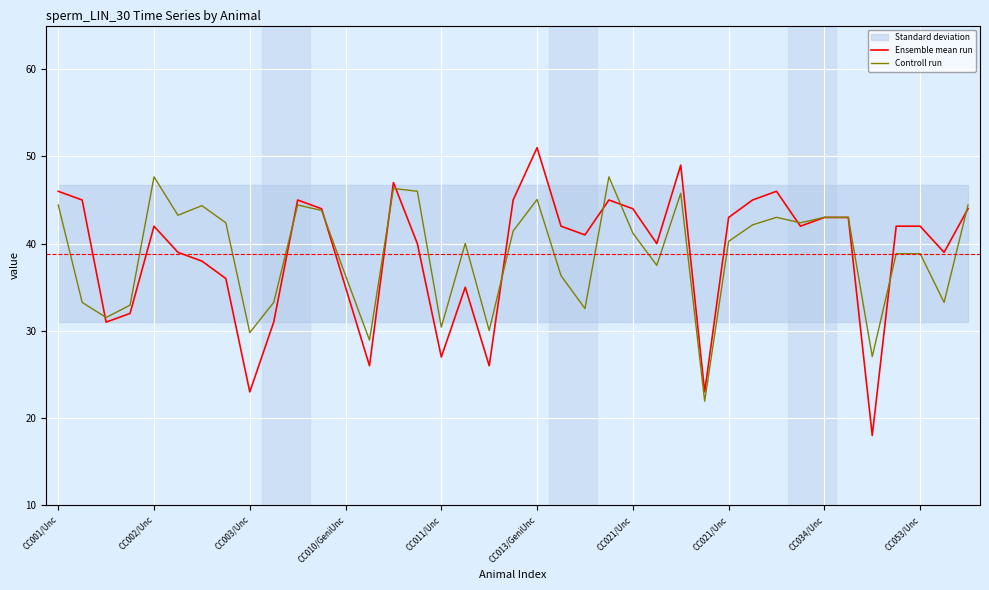

Which has a higher value, CC003/Unc or CC002/Unc?

CC002/Unc